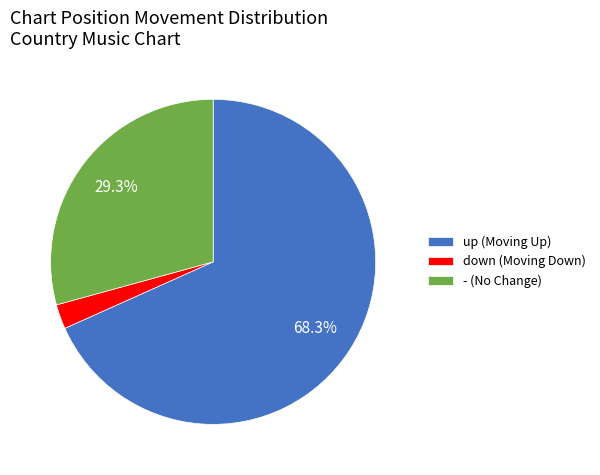

Which has a higher value, down or -?

-